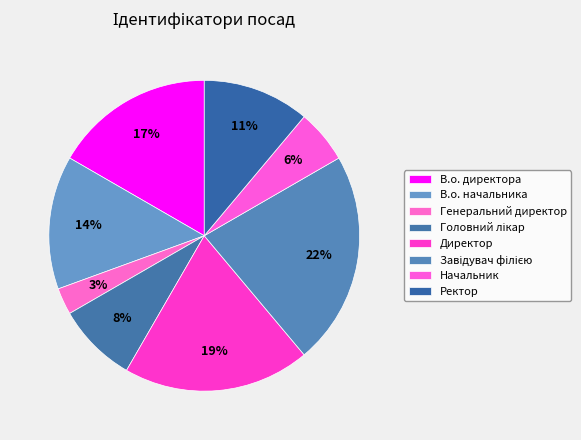

Does Завідувач філією account for over 50% of the chart?

No